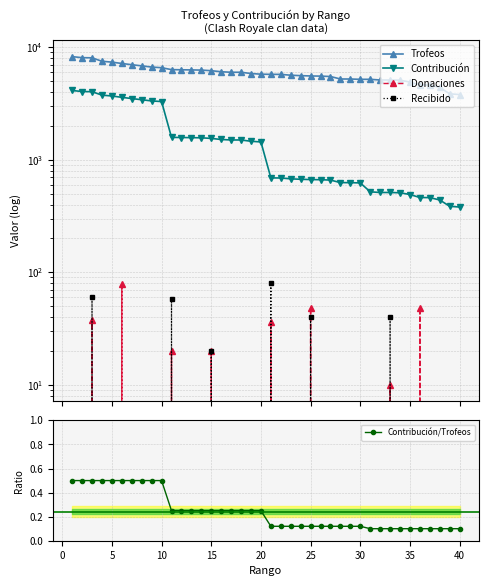

What is the value of the Contribución point at the 4th from the left?

3756.0